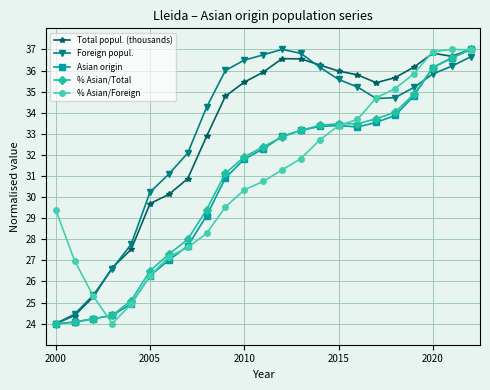

Does the chart have visible grid lines?

Yes